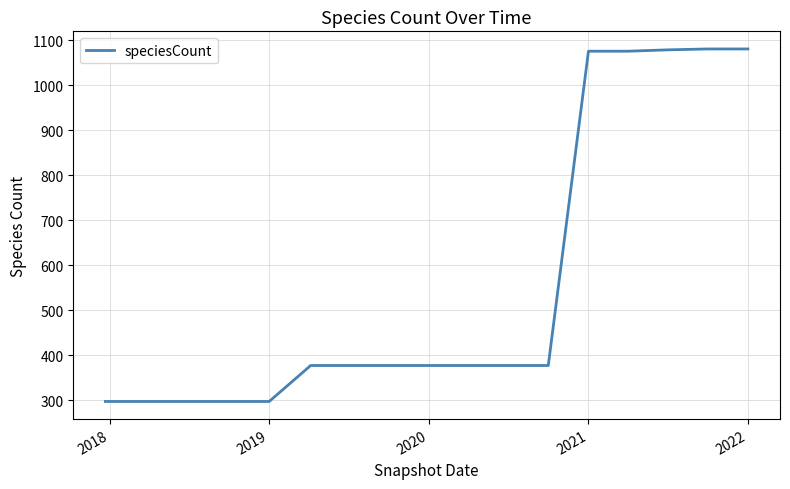

What is the smallest value displayed?

297